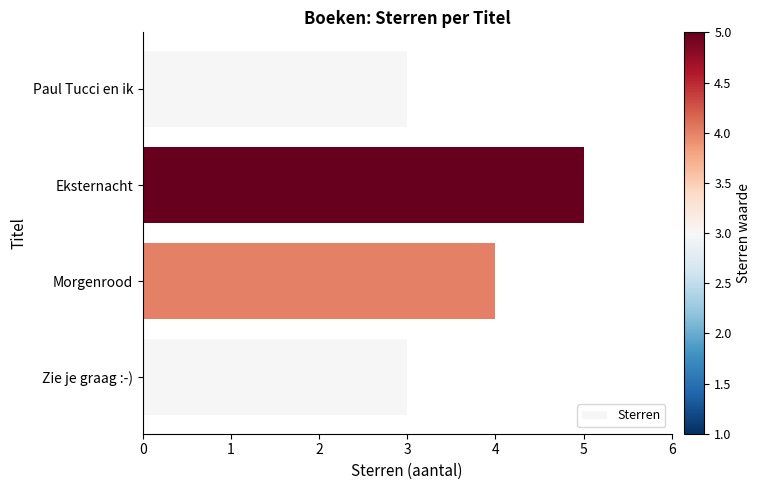

What is the approximate value at Morgenrood?

4